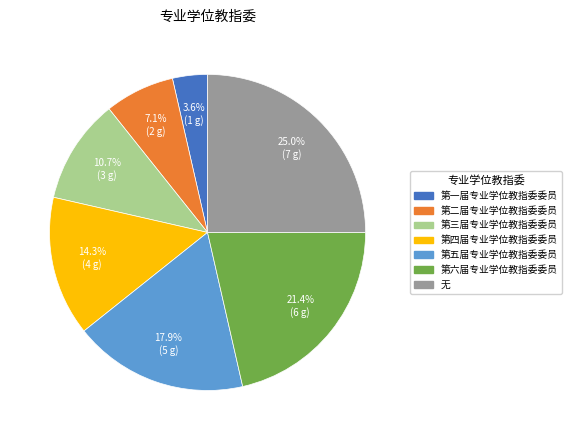

To the nearest percent, what is the average slice percentage?

14%